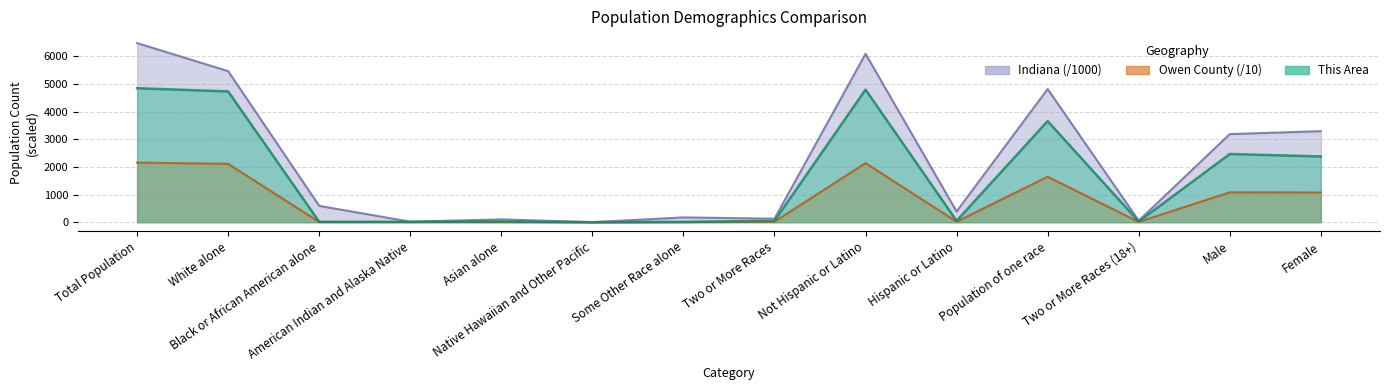

At Two or More Races (18+), list the series in order from largest to smallest.

Indiana, This Area, Owen County